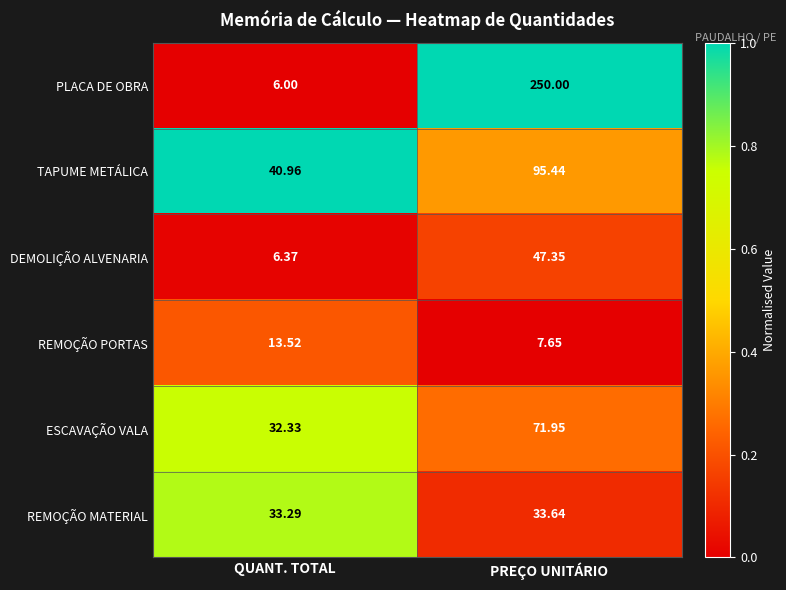

At which label does TAPUME METÁLICA reach its minimum?

QUANT. TOTAL